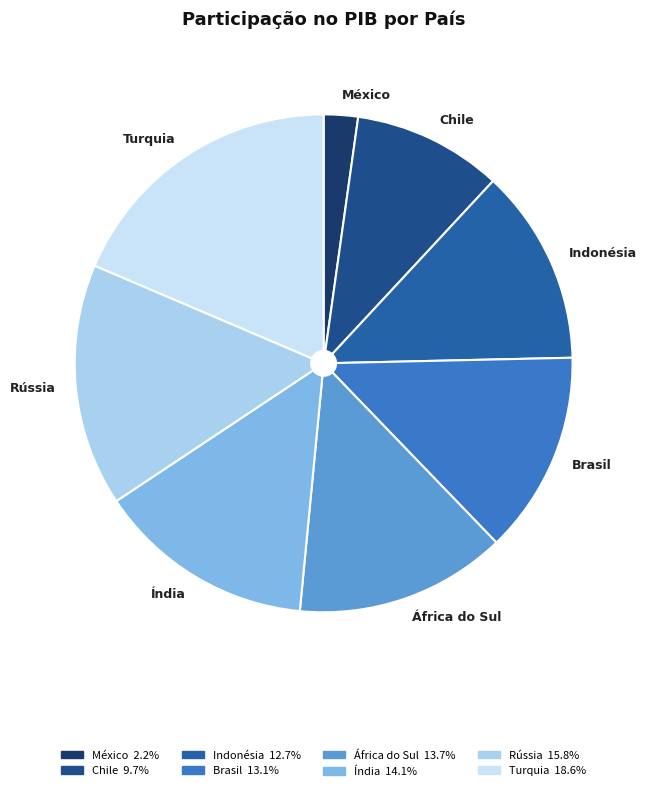

How many segments does this pie chart have?

8